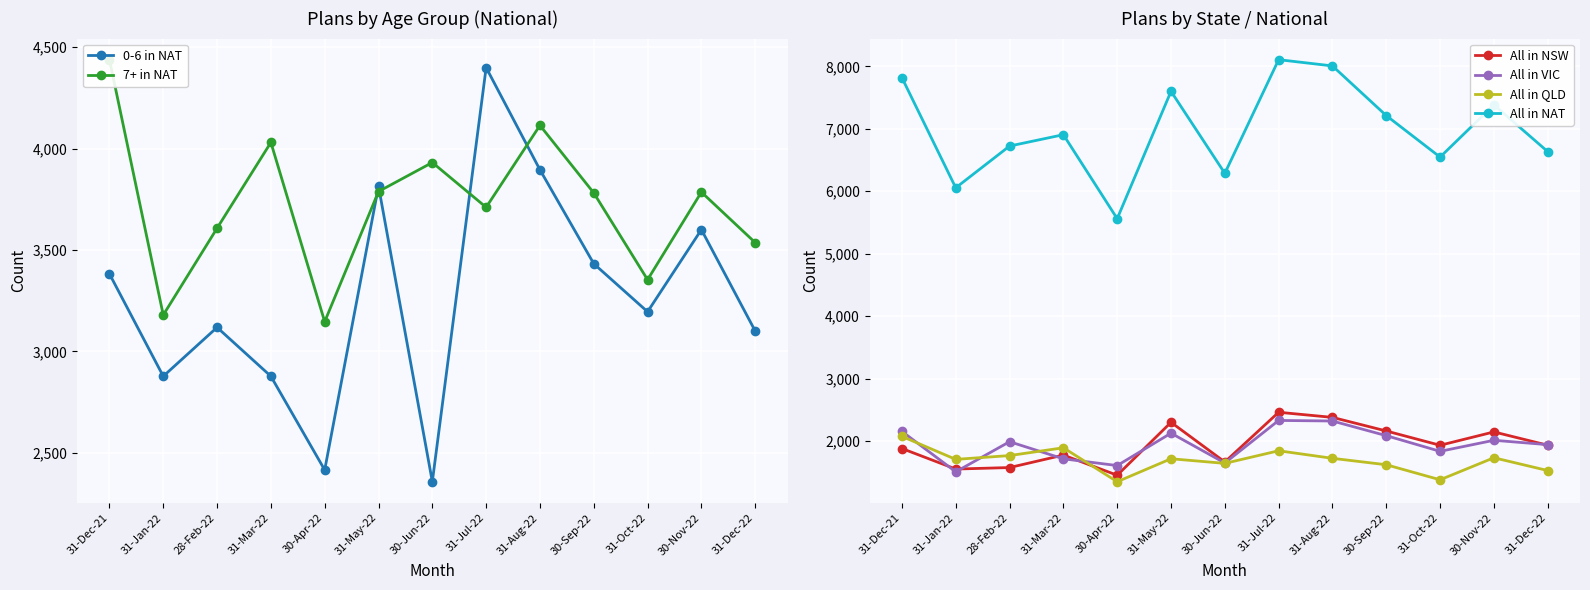

True or false: All in VIC and All in QLD cross at least once.

True